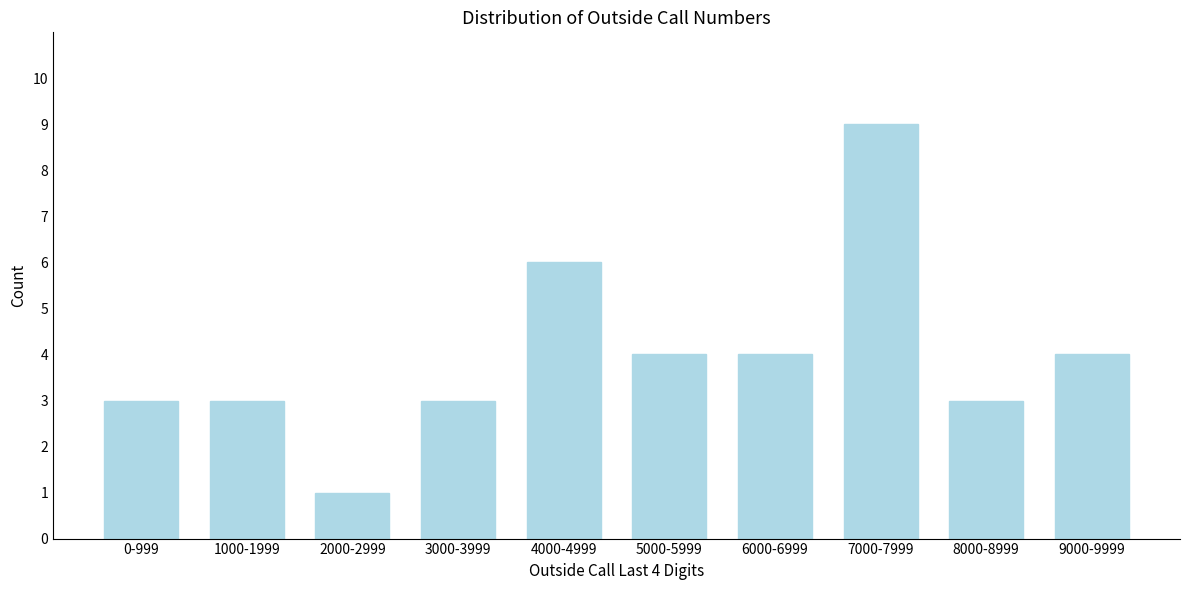

Reading left to right, what are all the values shown in this chart?

0-999=3	1000-1999=3	2000-2999=1	3000-3999=3	4000-4999=6	5000-5999=4	6000-6999=4	7000-7999=9	8000-8999=3	9000-9999=4